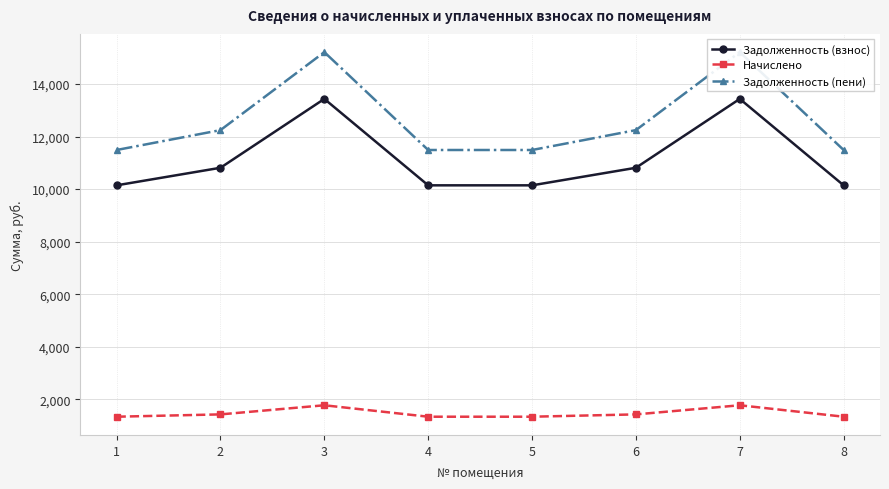

How many data points in Начислено are less than 1432?

4